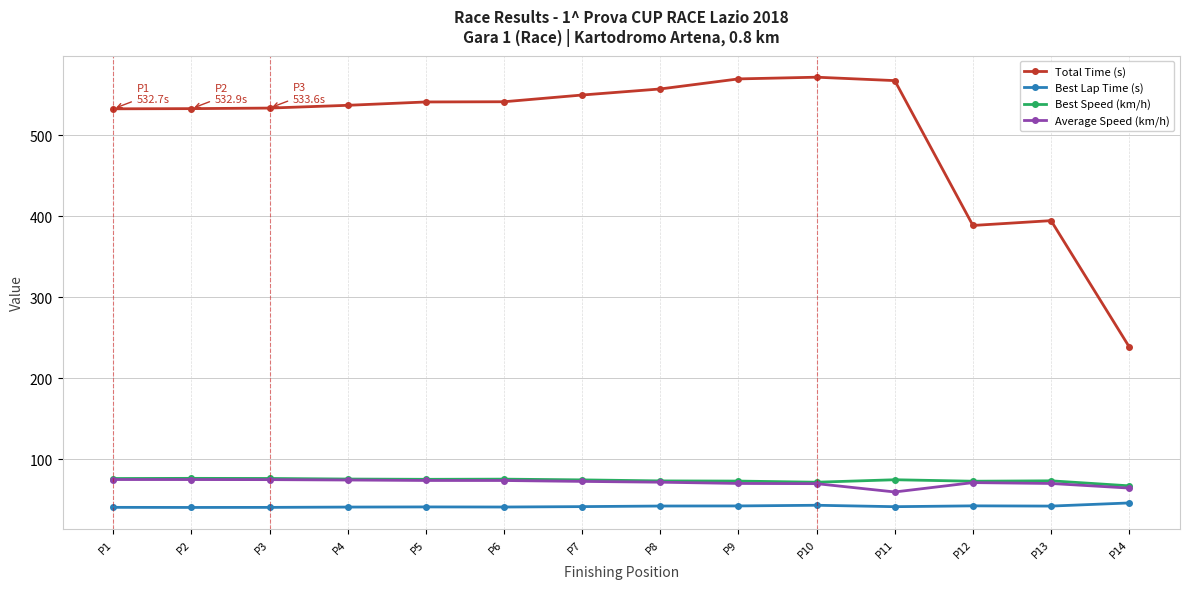

What is the sum of all Best Speed (km/h) values?

1031.7